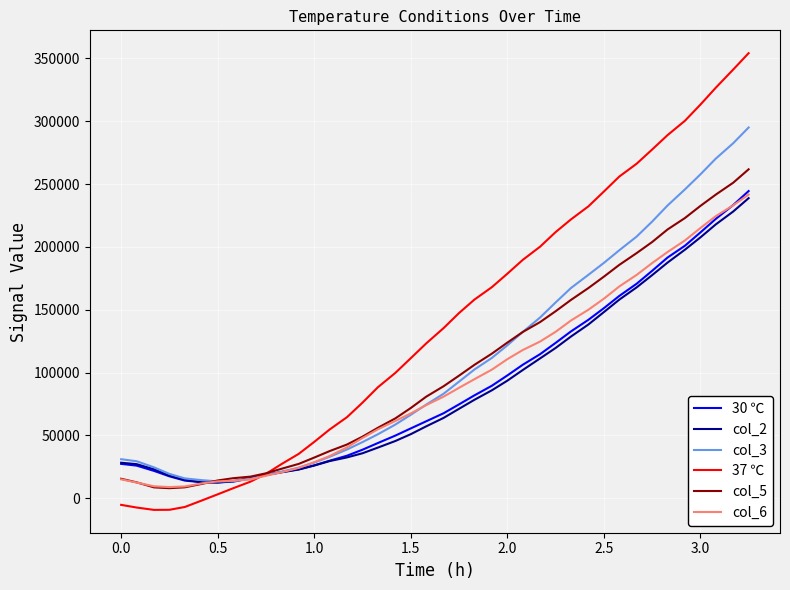

Which series has the largest total across all categories?

37 ℃